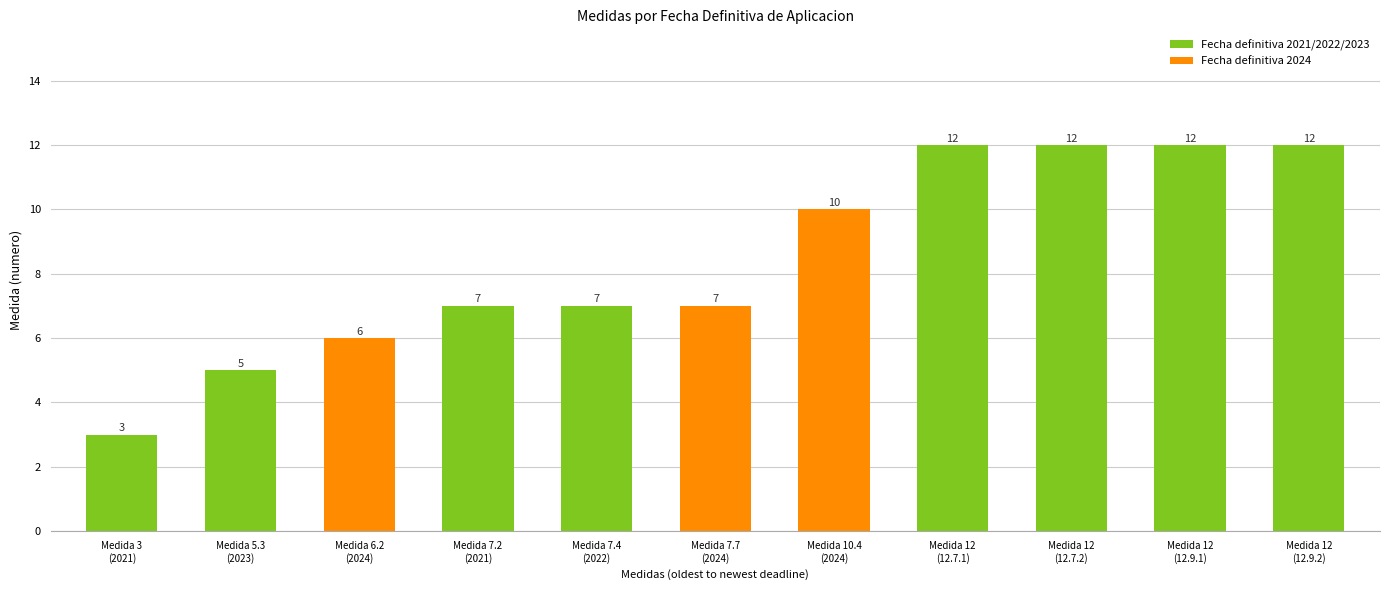

What is the value of the 1st bar from the left?

3